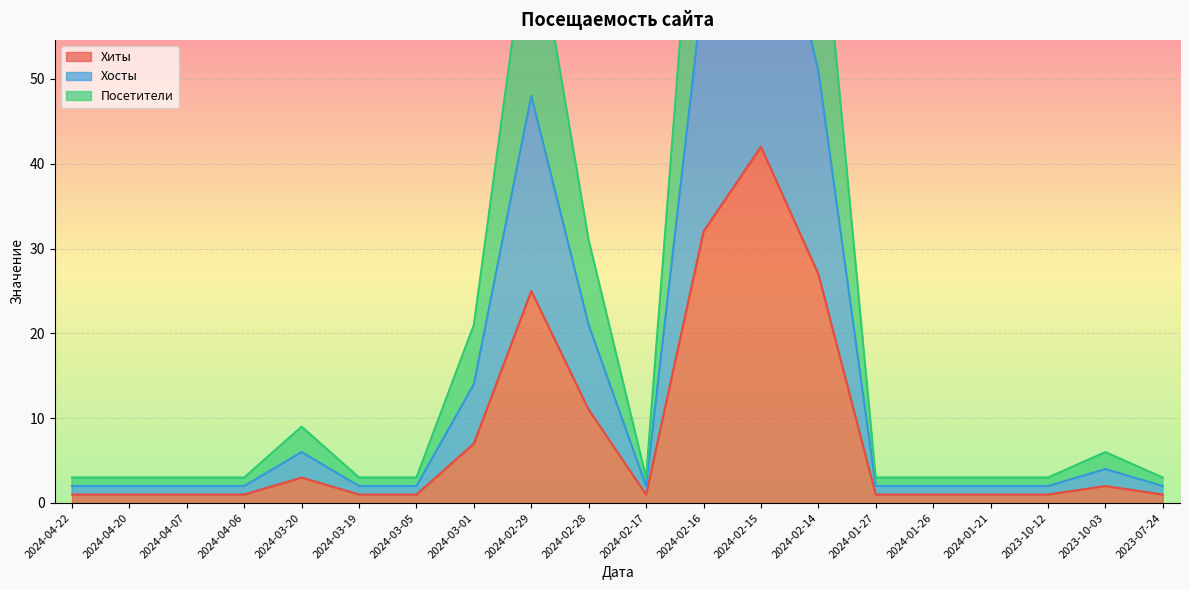

What is the sum of all Хосты values?

455